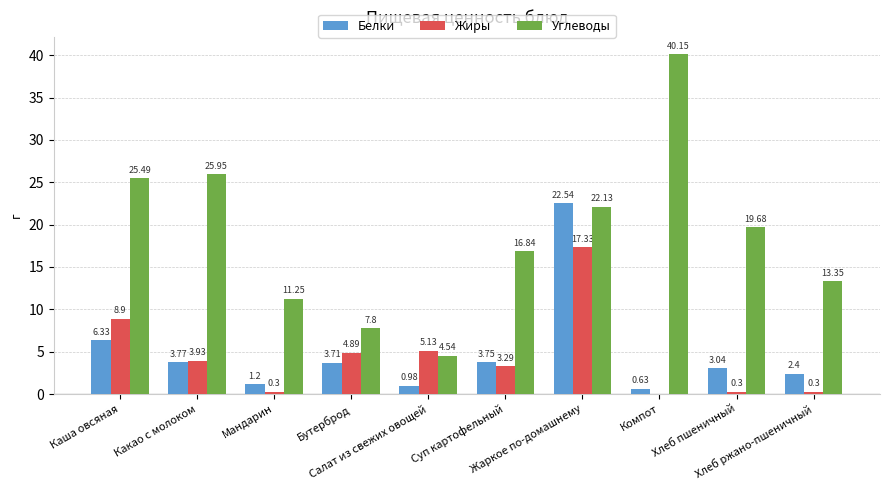

What is the sum of the Белки values at Каша овсяная and Компот?

7.0